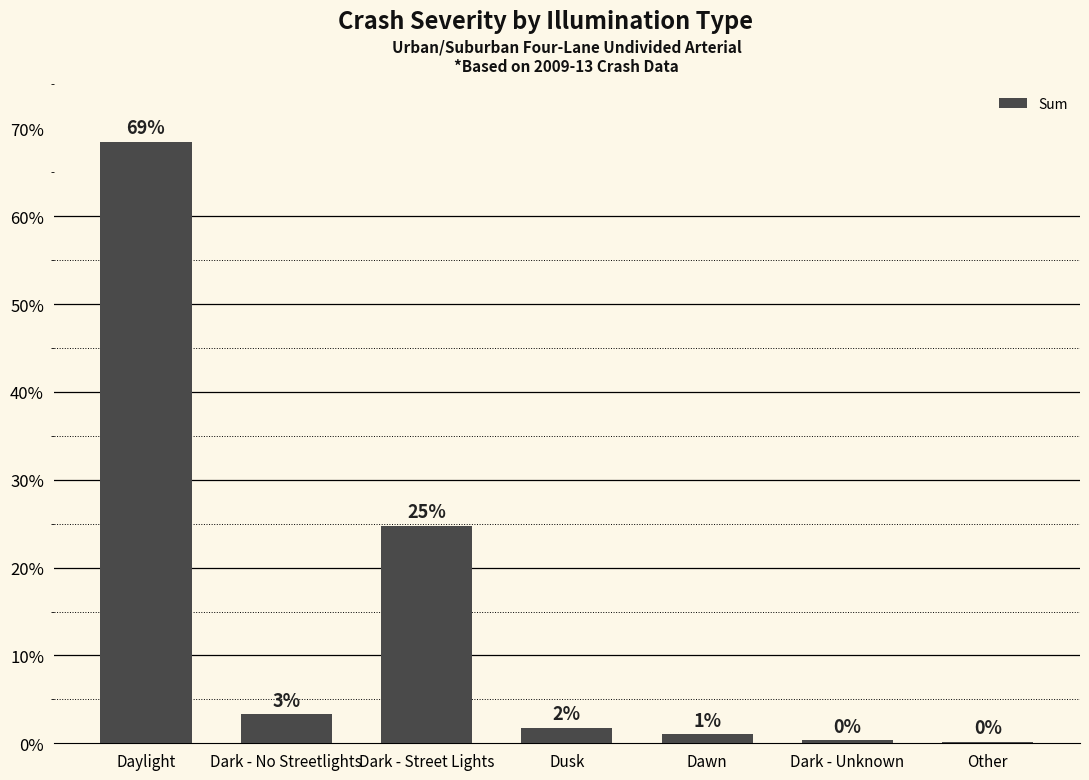

Is it true that the value at Dark - Unknown is 0.0?

True